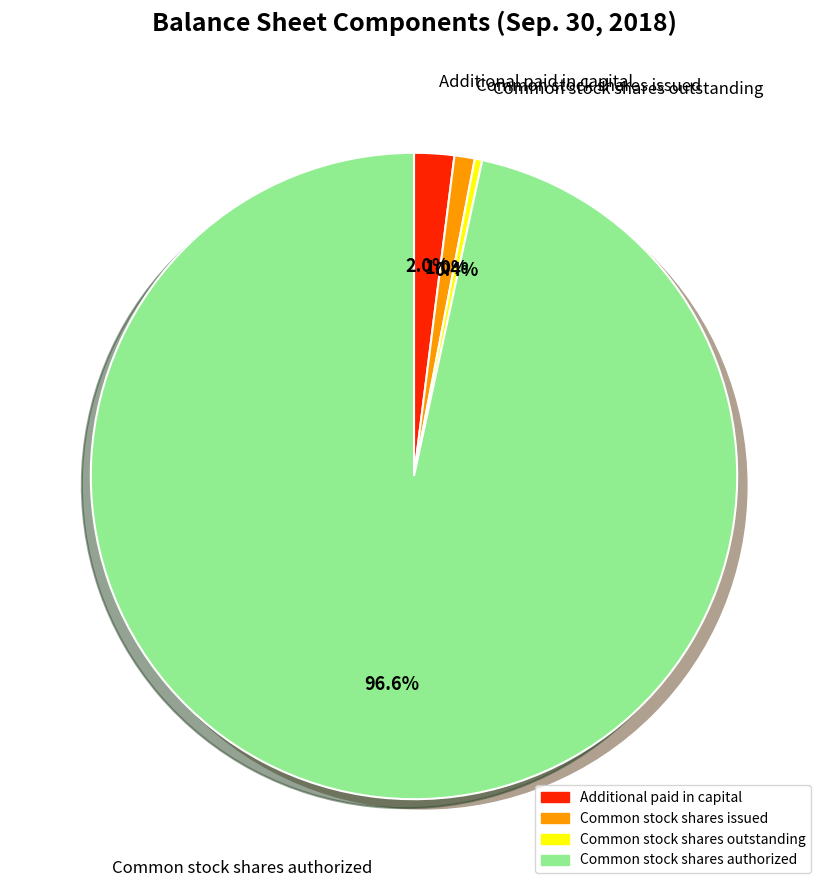

True or false: Common stock shares issued accounts for 13% of the total.

False